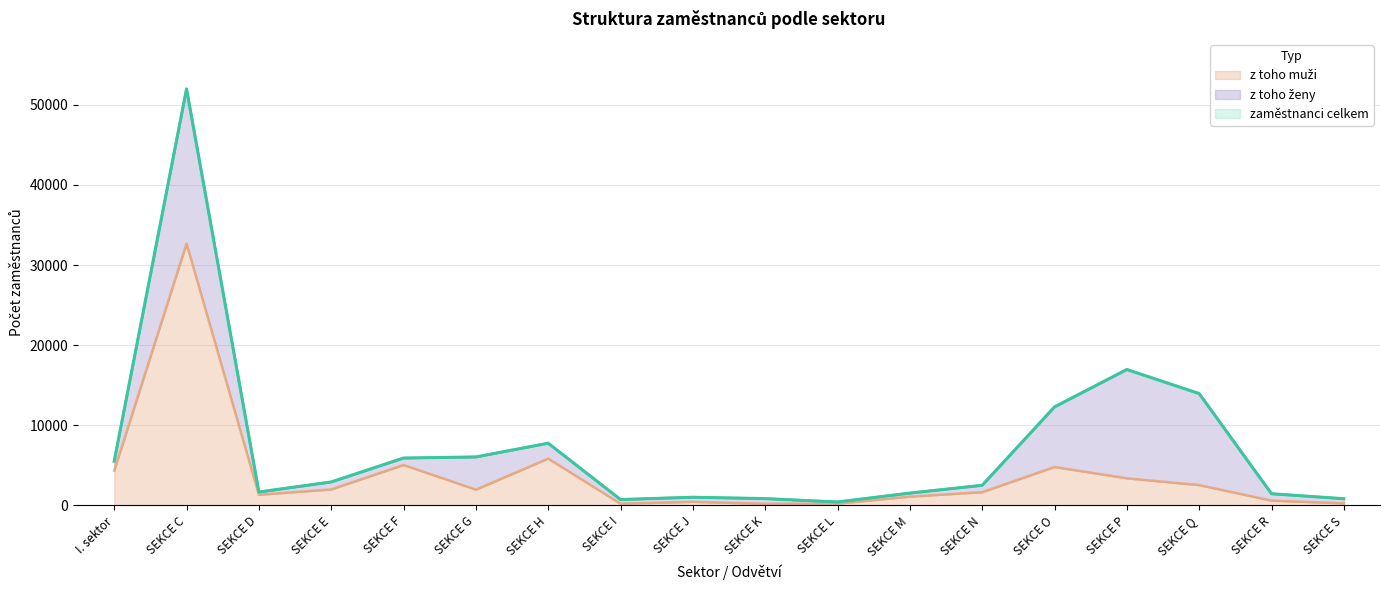

True or false: zaměstnanci celkem and z toho muži intersect in this chart.

False